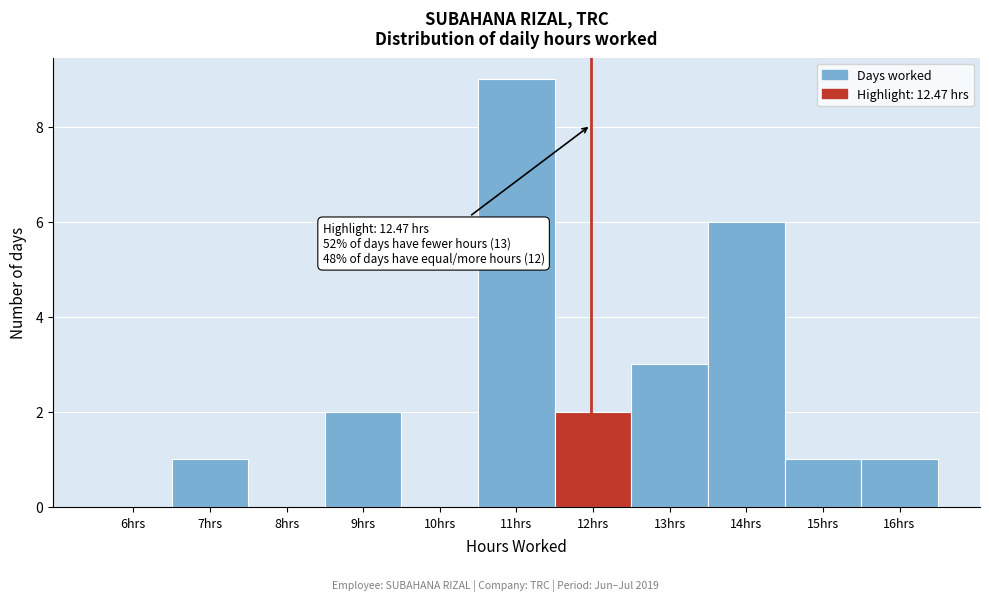

Reading right to left, what are all the values shown in this chart?

16hrs=1	15hrs=1	14hrs=6	13hrs=3	12hrs=2	11hrs=9	10hrs=0	9hrs=2	8hrs=0	7hrs=1	6hrs=0